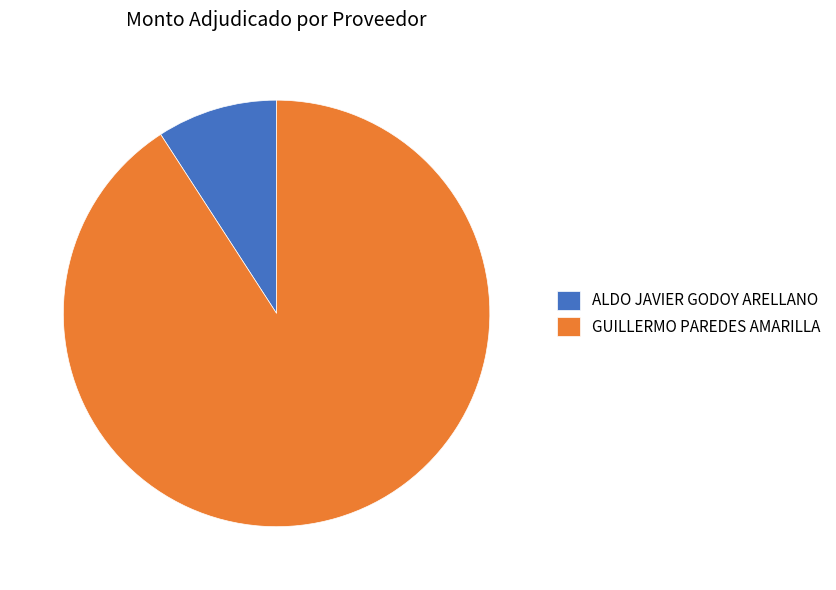

What is the majority slice?

GUILLERMO PAREDES AMARILLA